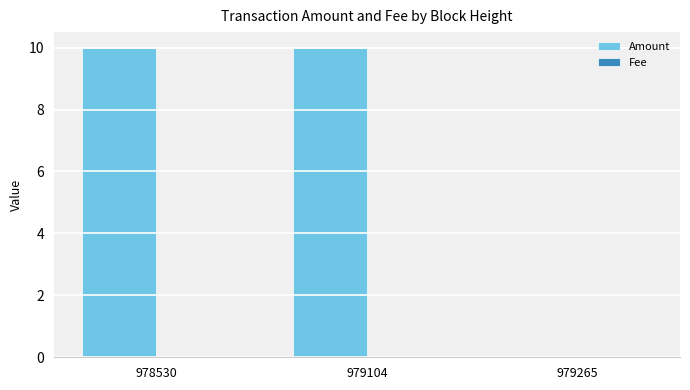

Which series has the largest total across all categories?

Amount